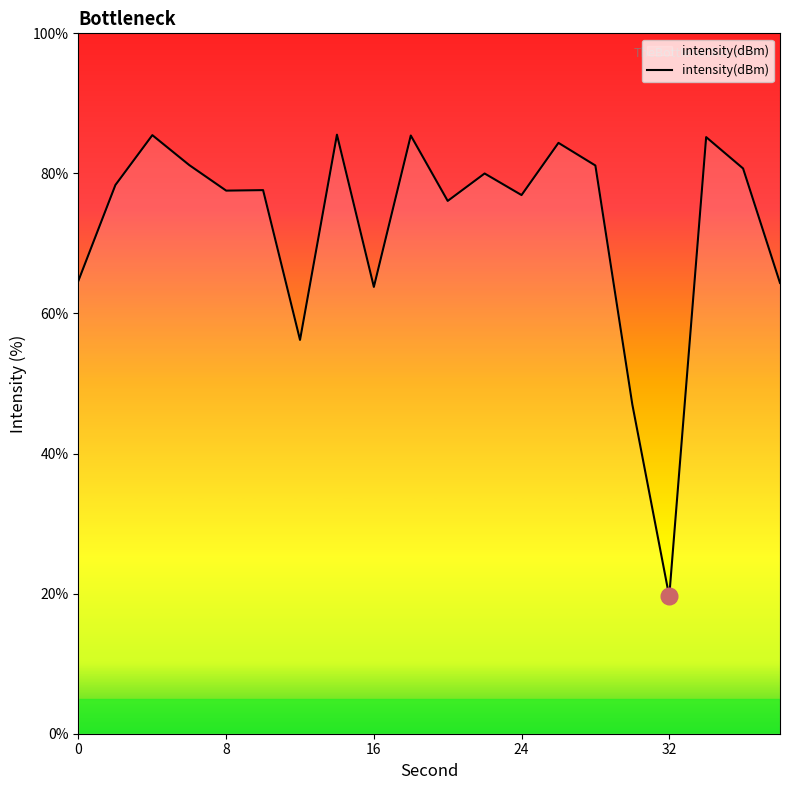

What is the greatest value displayed?

85.5